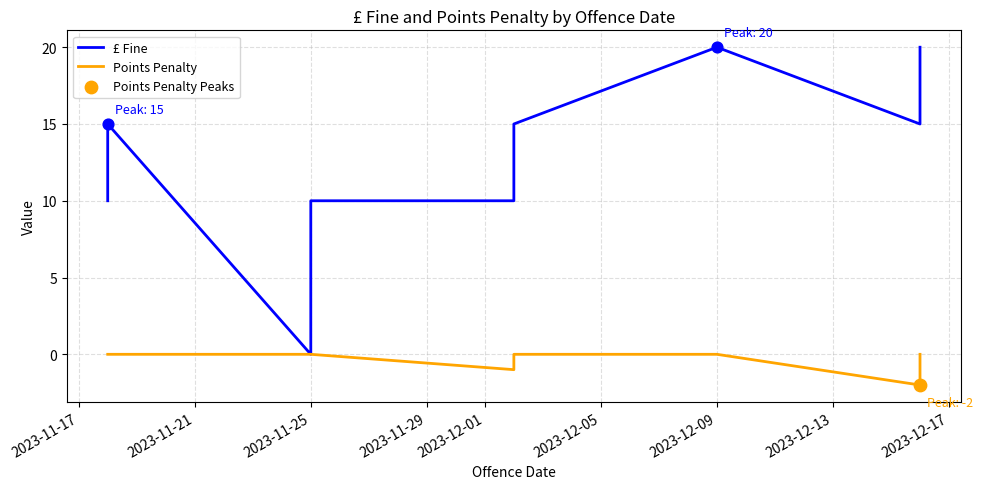

Which series reaches the maximum Y coordinate?

£ Fine